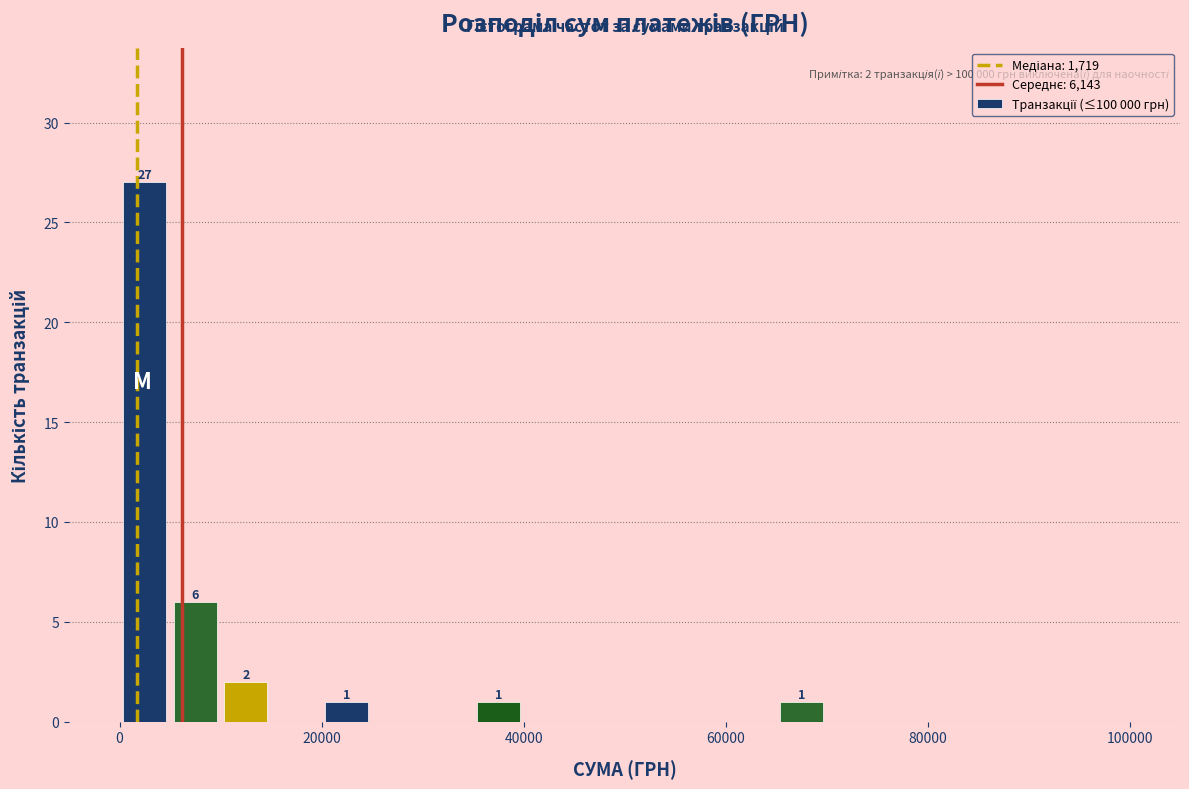

Read against the x-axis, roughly where is the centre of the tallest bar?

2000